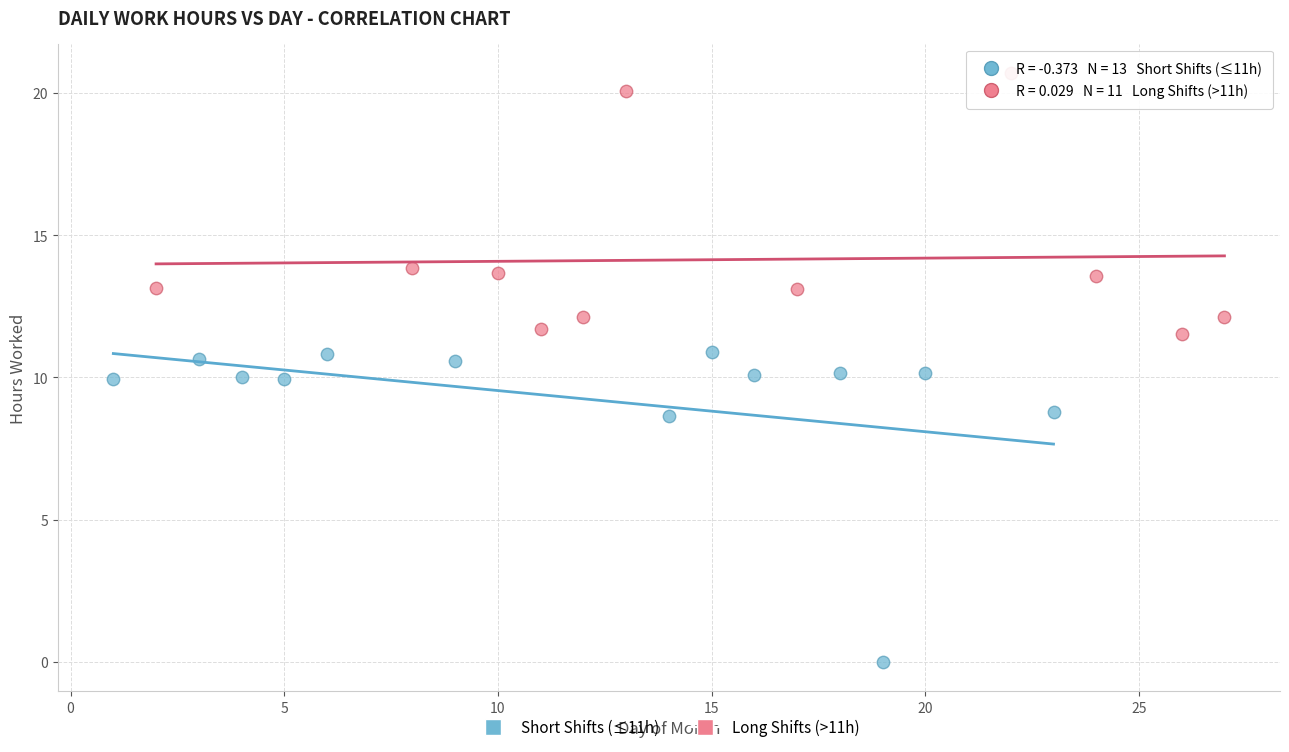

Which series reaches the maximum Y coordinate?

Long Shifts (>11h)